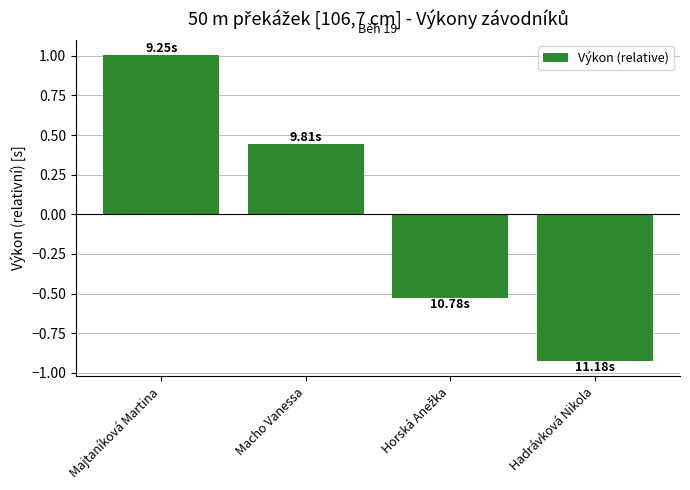

How many distinct data groups are displayed?

1